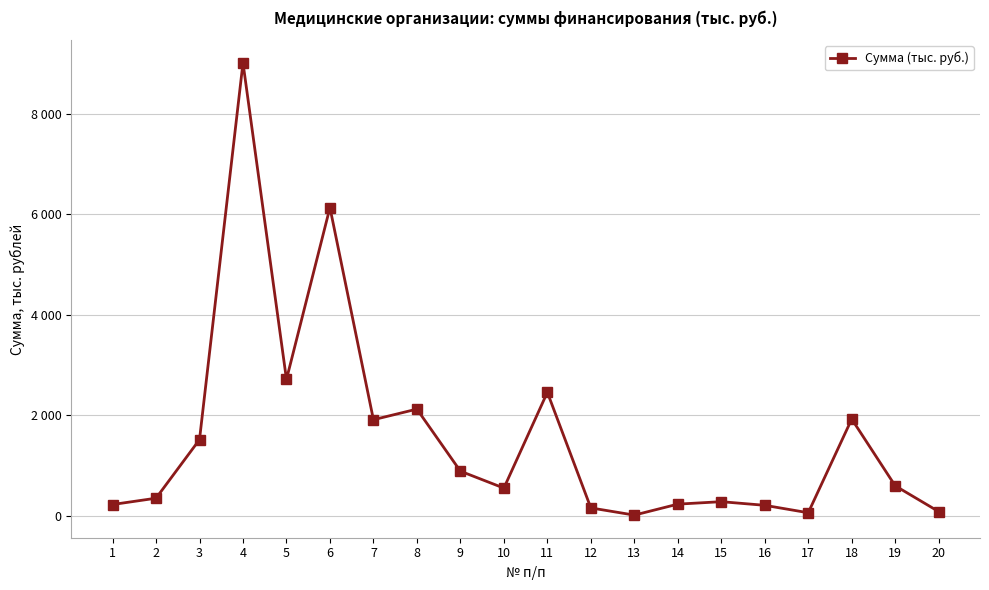

True or false: the data has more than 2 interior local peaks.

True